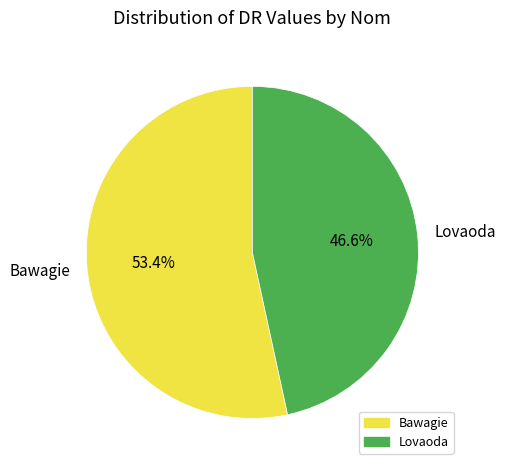

Rank the categories by value from highest to lowest.

Bawagie, Lovaoda